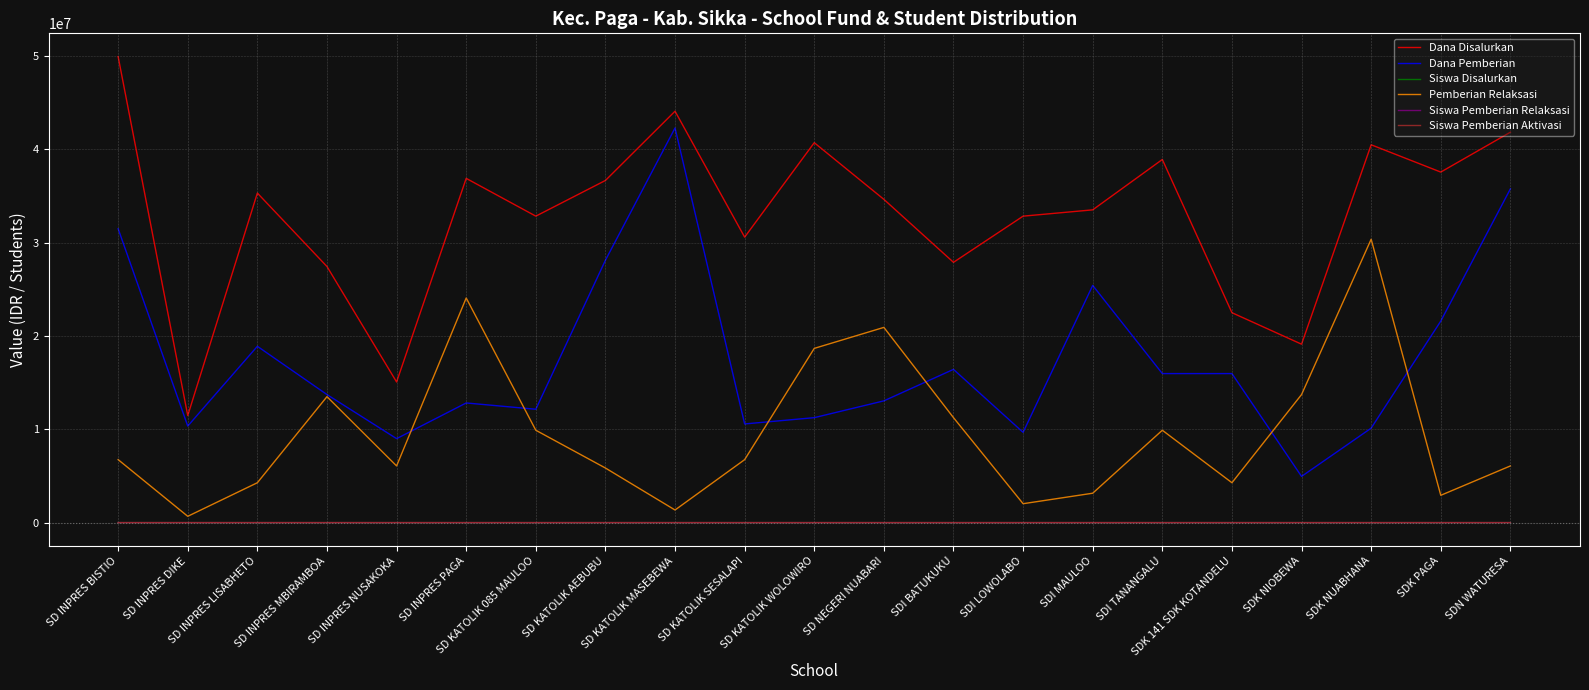

Between SD INPRES DIKE and SDI BATUKUKU, which series saw the biggest shift?

Dana Disalurkan